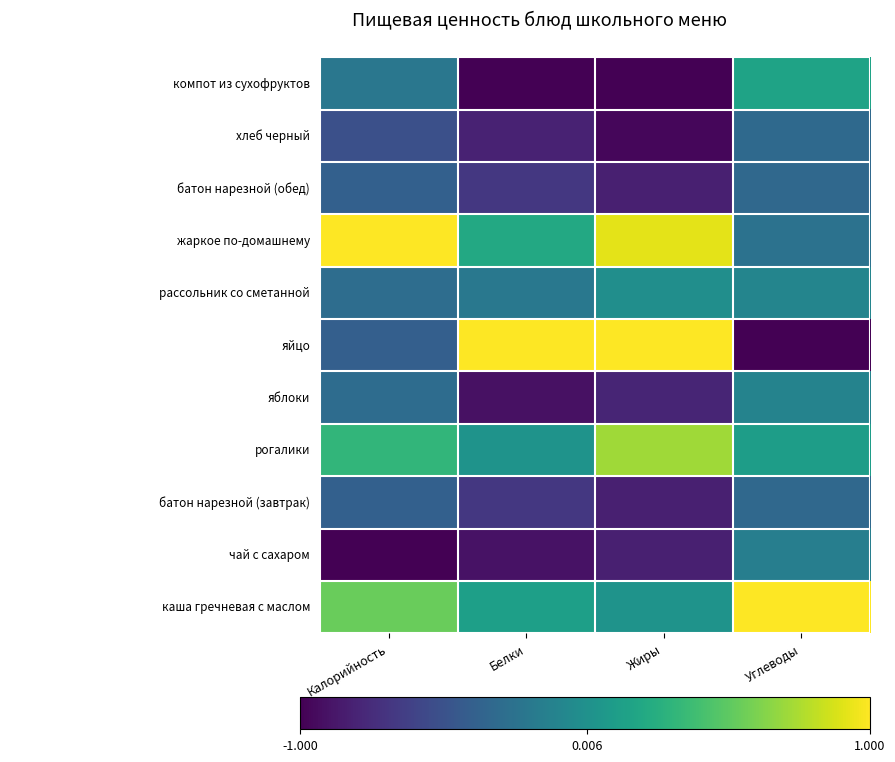

True or false: 2 has a value of -0.5 at Калорийность.

False